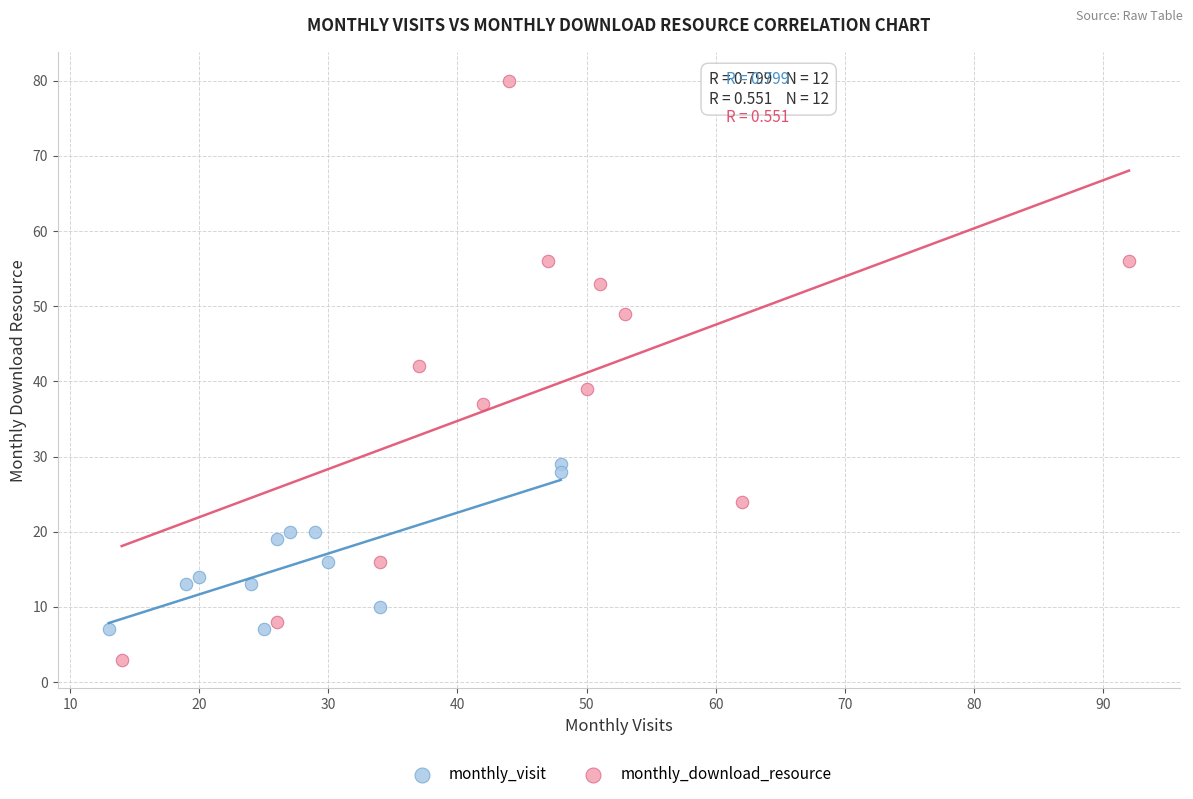

Which series has the widest spread of Y values?

monthly_download_resource